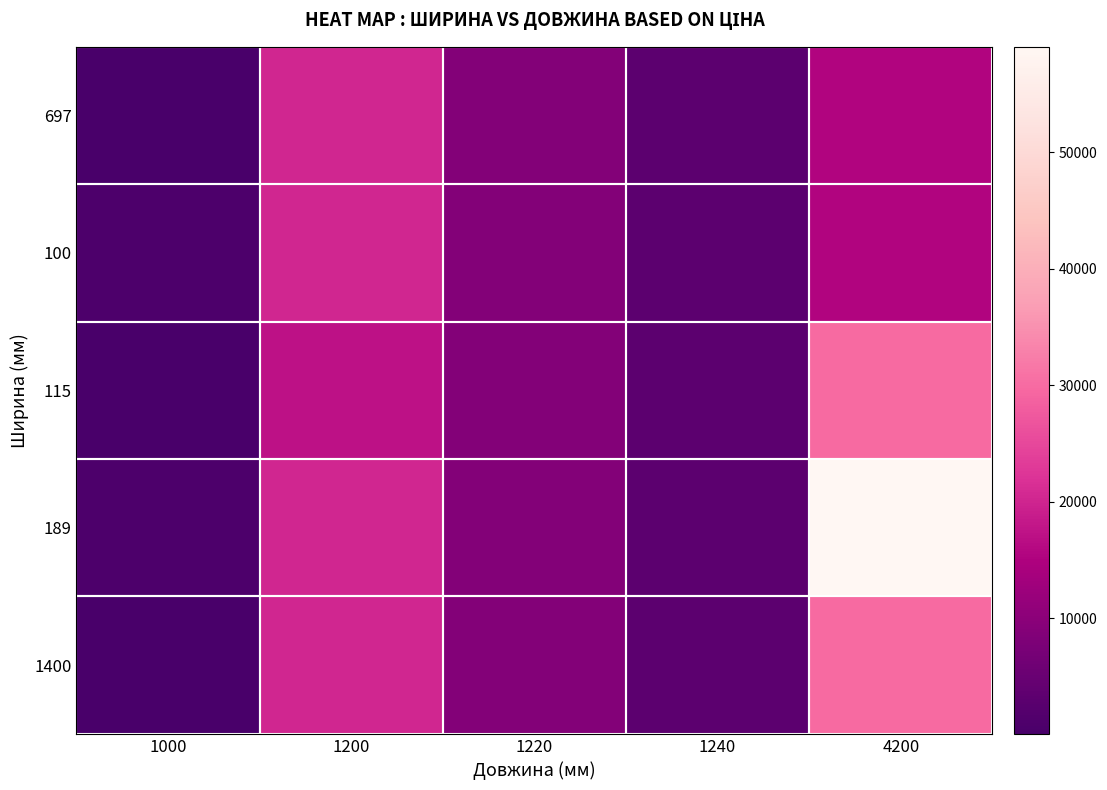

At which category does the chart reach its peak across all series?

4200